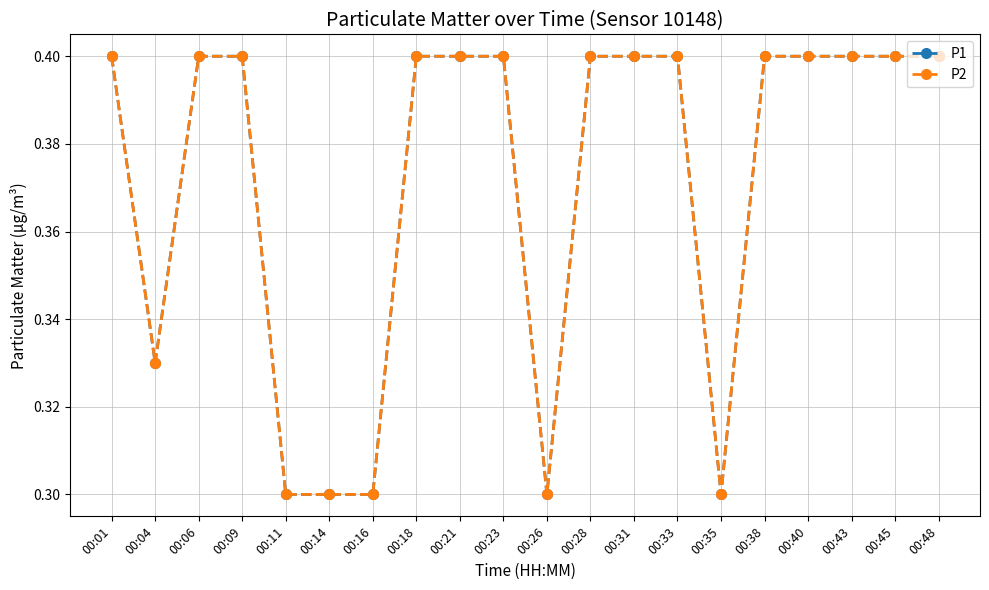

What is the average value of the P2 series?

0.4